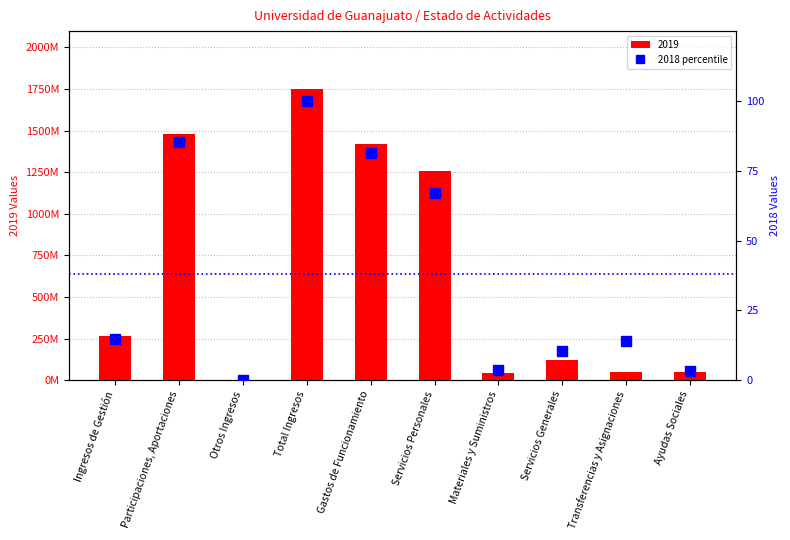

What is the change in value from Gastos de Funcionamiento to Servicios Generales?

-70.9